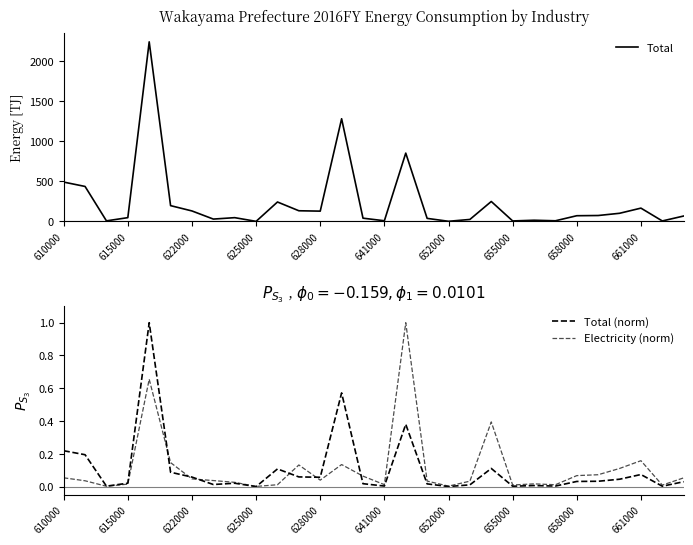

The value of Total (norm) at 655000 is 0.0. True or false?

False